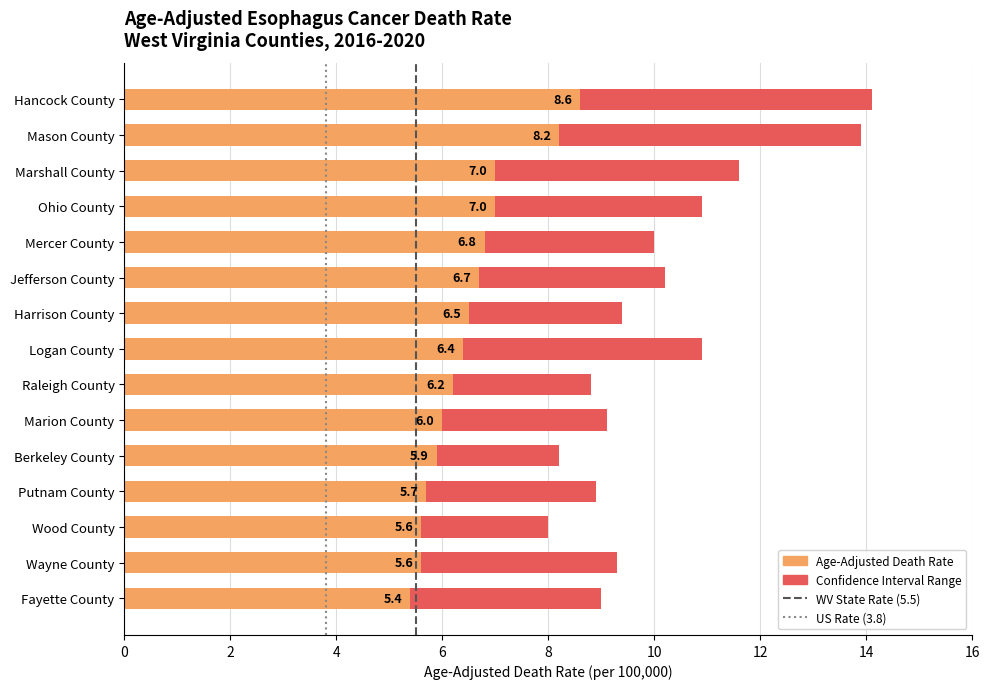

Which has a higher value, 0 or 2?

2